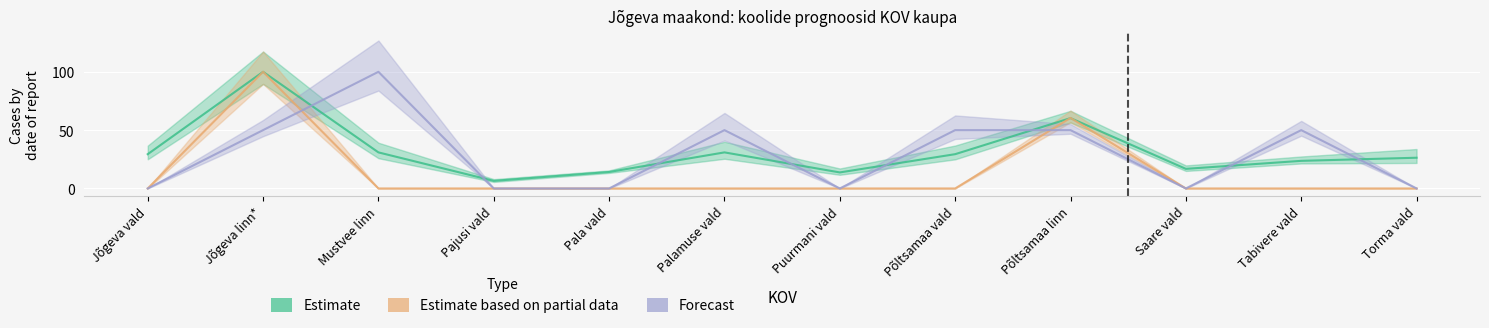

After their last crossing, which series has the higher values: Estimate or Forecast?

Estimate